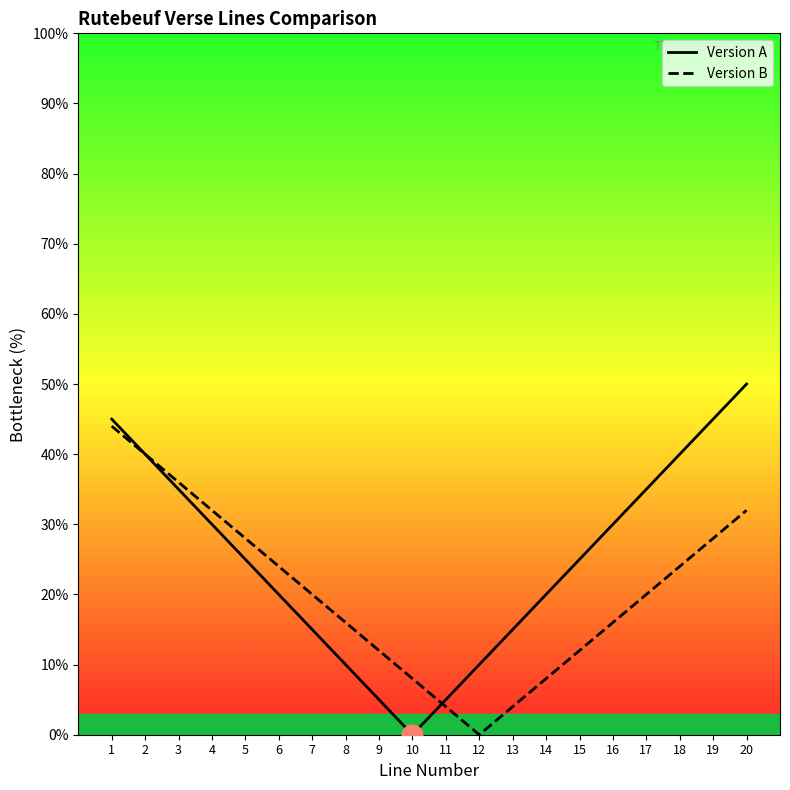

Between 2 and 17, which series saw the biggest shift?

Version B